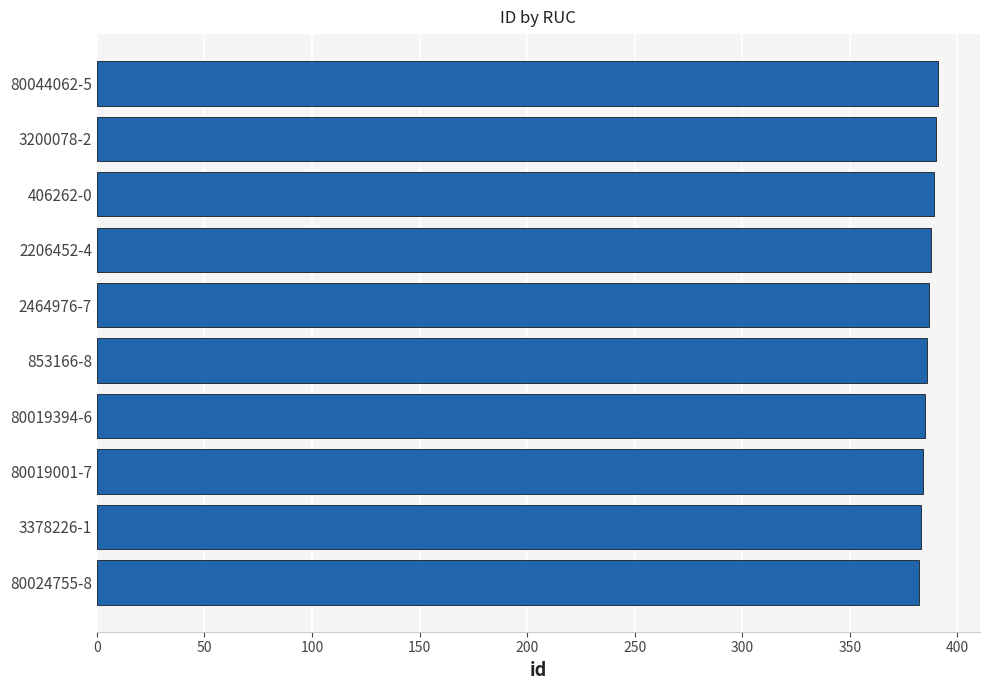

What is the sum of all values?

3865